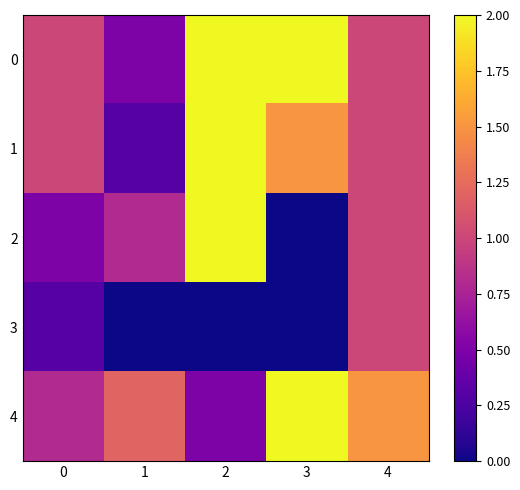

Which category has the highest value across all series?

2